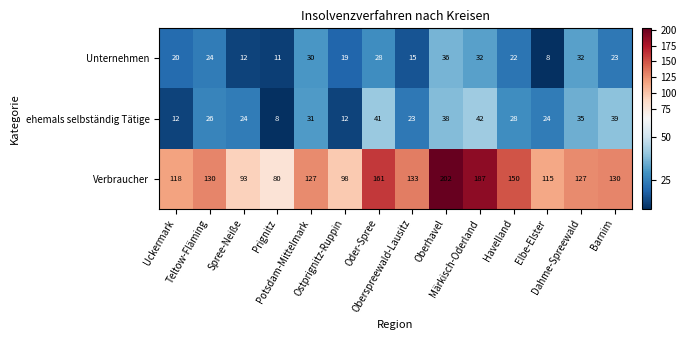

What is the average value of the Verbraucher series?

132